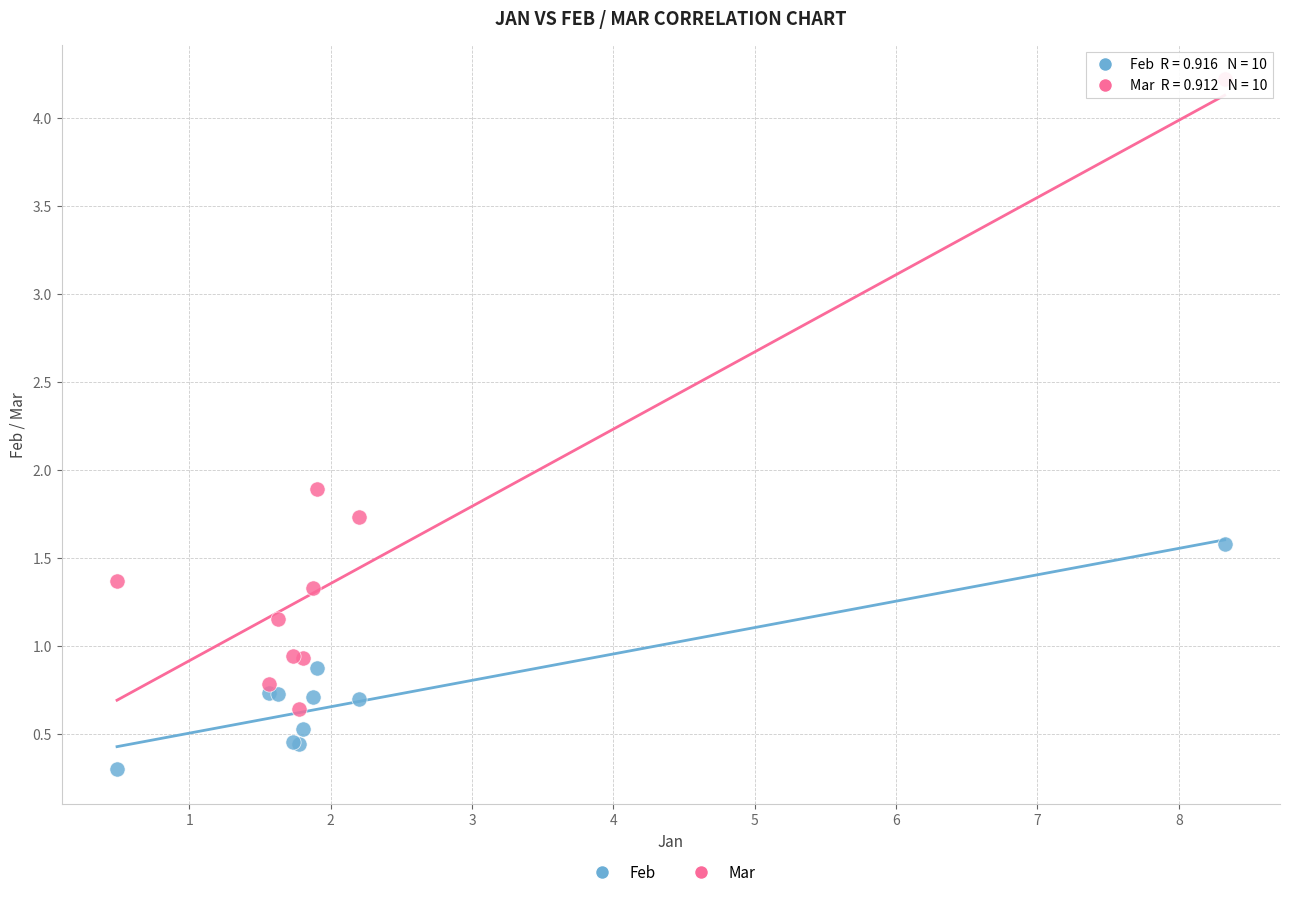

What are all the series names shown in the legend?

Feb, Mar